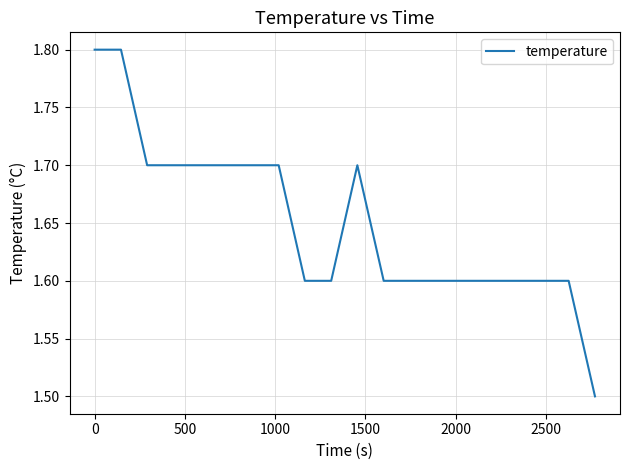

What is the difference between the maximum and minimum values?

0.3